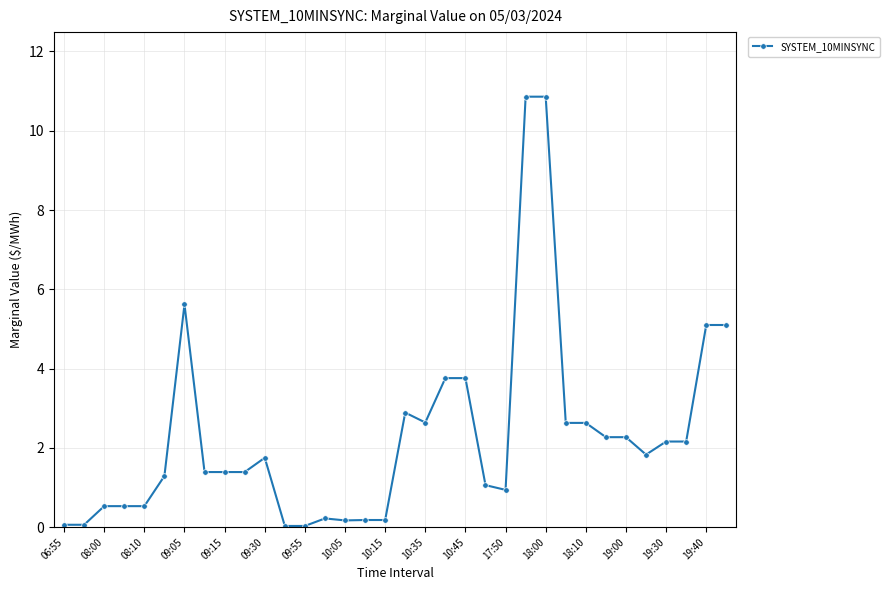

What is the greatest value displayed?

10.9